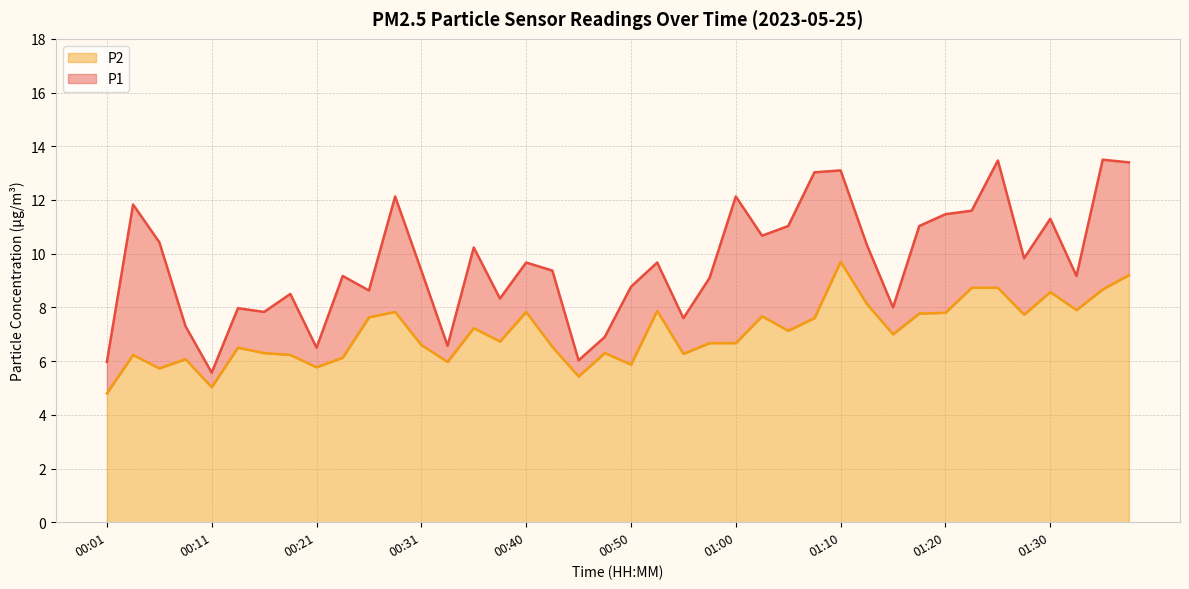

Which category has the highest value in the P2 series?

01:10